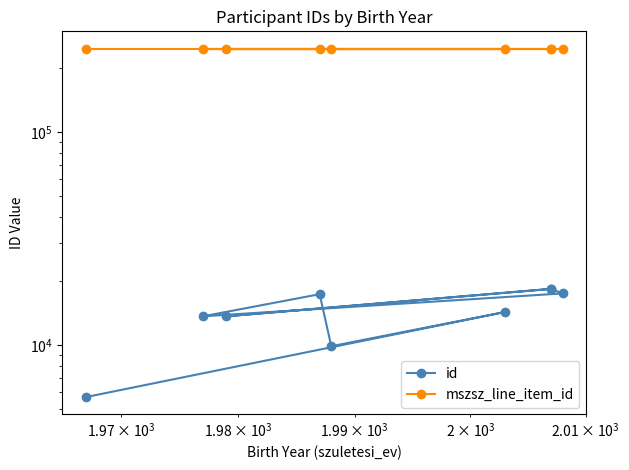

Rank the series by their average value, from lowest to highest.

id, mszsz_line_item_id